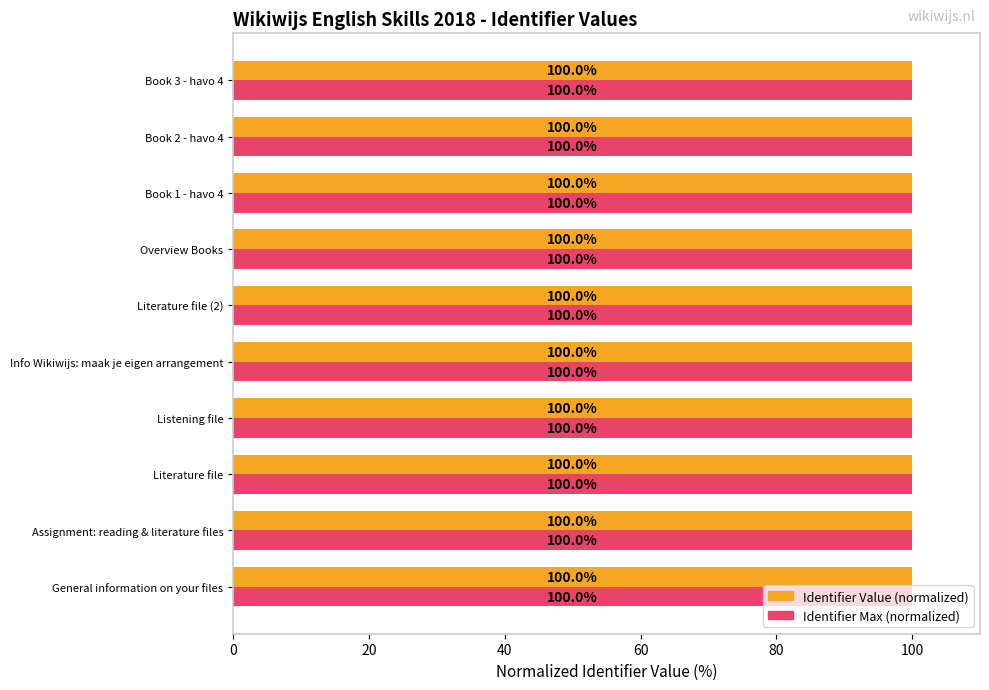

What is the average value of the Identifier Value (normalized) series?

100.0